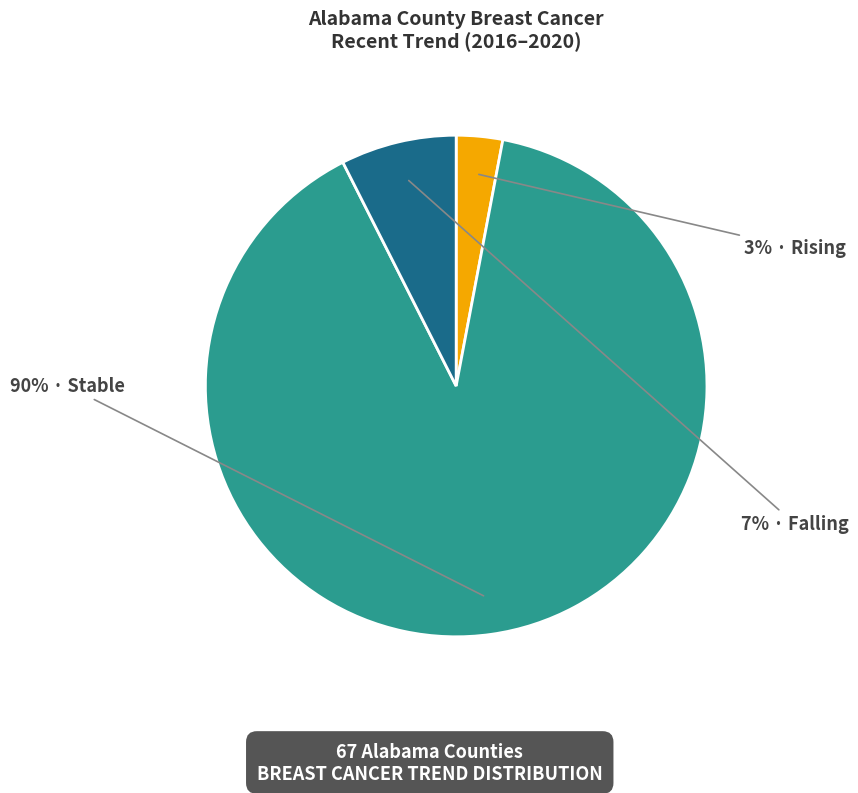

Does any single category account for the majority?

Yes